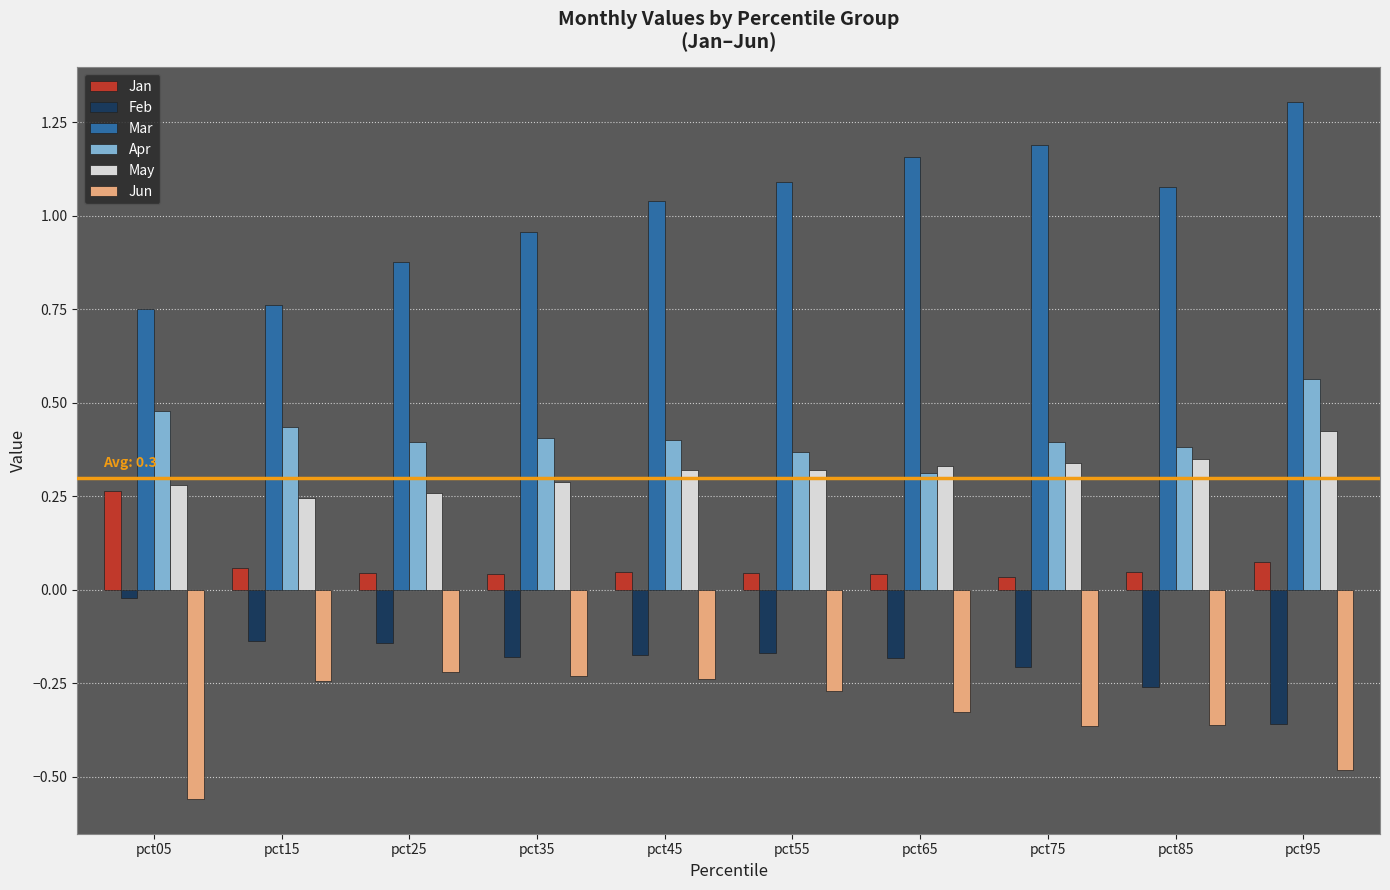

Are the bars grouped side by side (vs. stacked)?

Yes